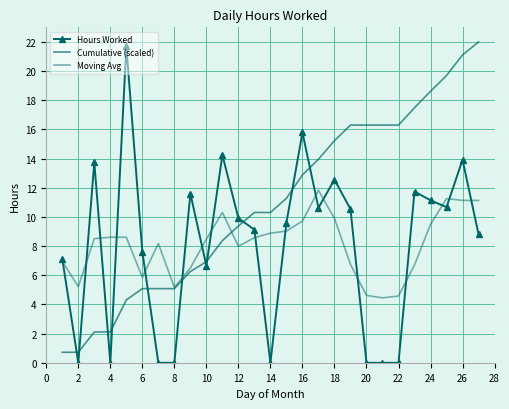

Reading left to right, what are all the values shown in this chart?

Hours Worked: 7.1	0.0	13.7	0.0	21.7	7.6	0.0	0.0	11.6	6.7	14.2	9.9	9.1	0.0	9.6	15.8	10.6	12.6	10.5	0.0	0.0	0.0	11.7	11.1	10.7	13.9	8.8
Cumulative (scaled): 0.7	0.7	2.1	2.1	4.3	5.1	5.1	5.1	6.3	6.9	8.4	9.4	10.3	10.3	11.3	12.9	14.0	15.2	16.3	16.3	16.3	16.3	17.5	18.6	19.7	21.1	22.0
Moving Avg: 7.0	5.2	8.5	8.6	8.6	5.9	8.2	5.2	6.5	8.5	10.3	8.0	8.6	8.9	9.0	9.7	11.8	9.9	6.7	4.6	4.5	4.6	6.7	9.5	11.3	11.1	11.1